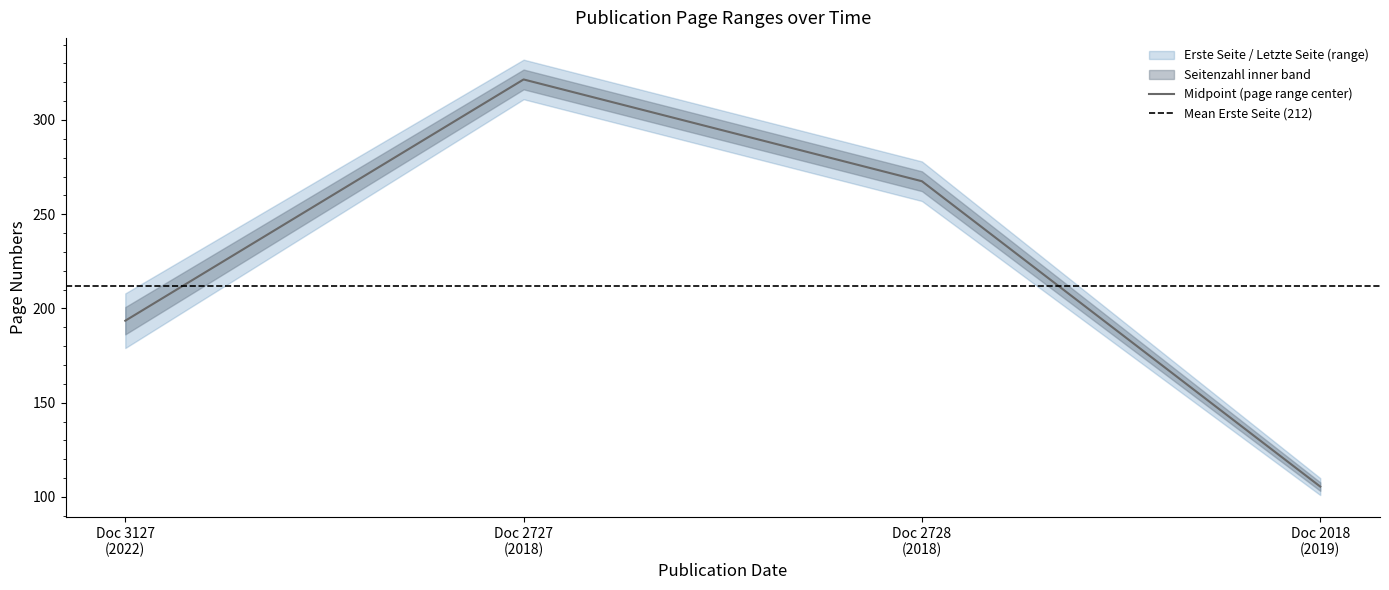

True or false: Midpoint (page range center) has more than 1 interior local peaks.

False